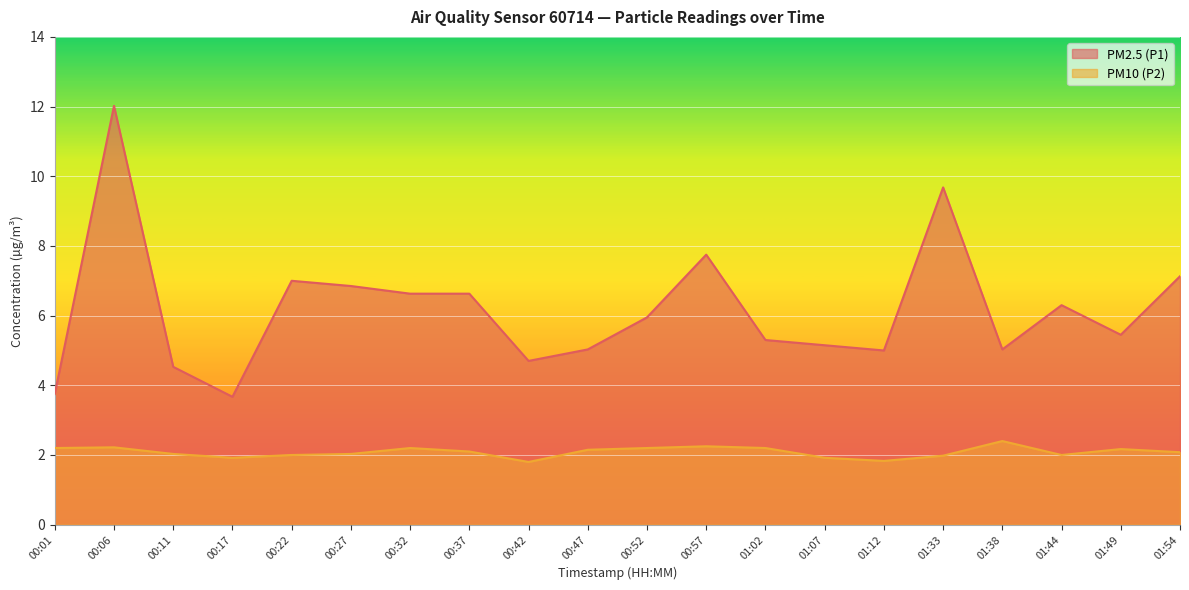

True or false: PM10 (P2) and PM2.5 (P1) cross at least once.

False